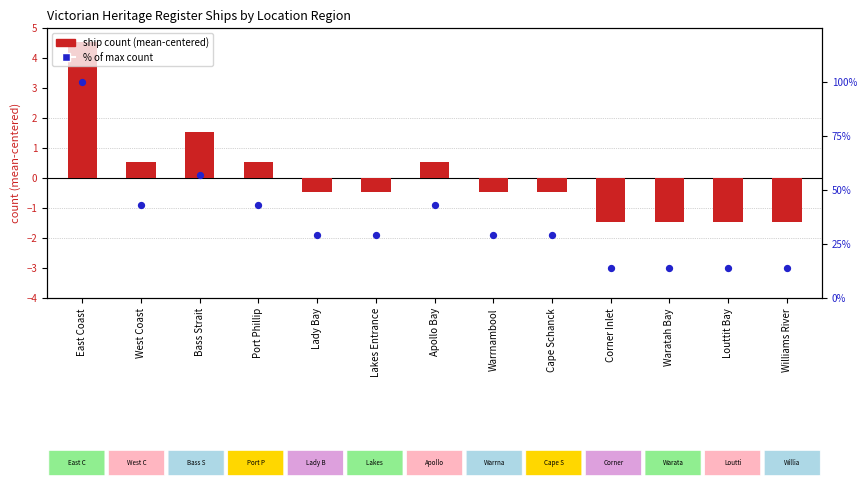

Which series has the largest Y range (max minus min)?

% of max count